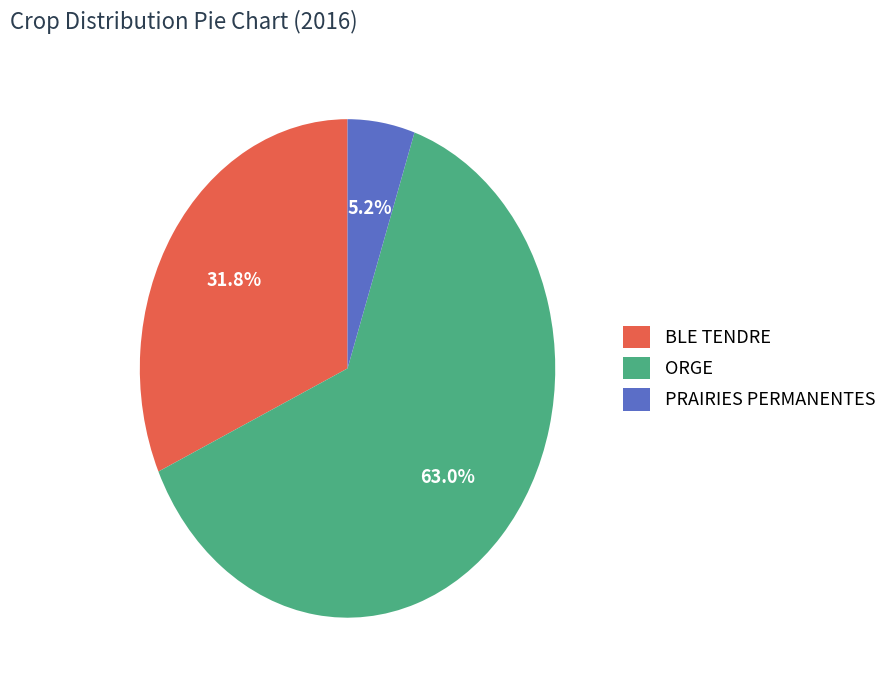

How many slices are in this pie chart?

3